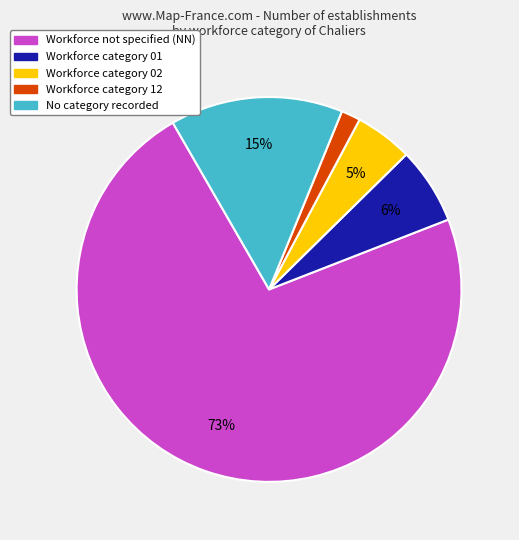

Does any single category account for the majority?

Yes